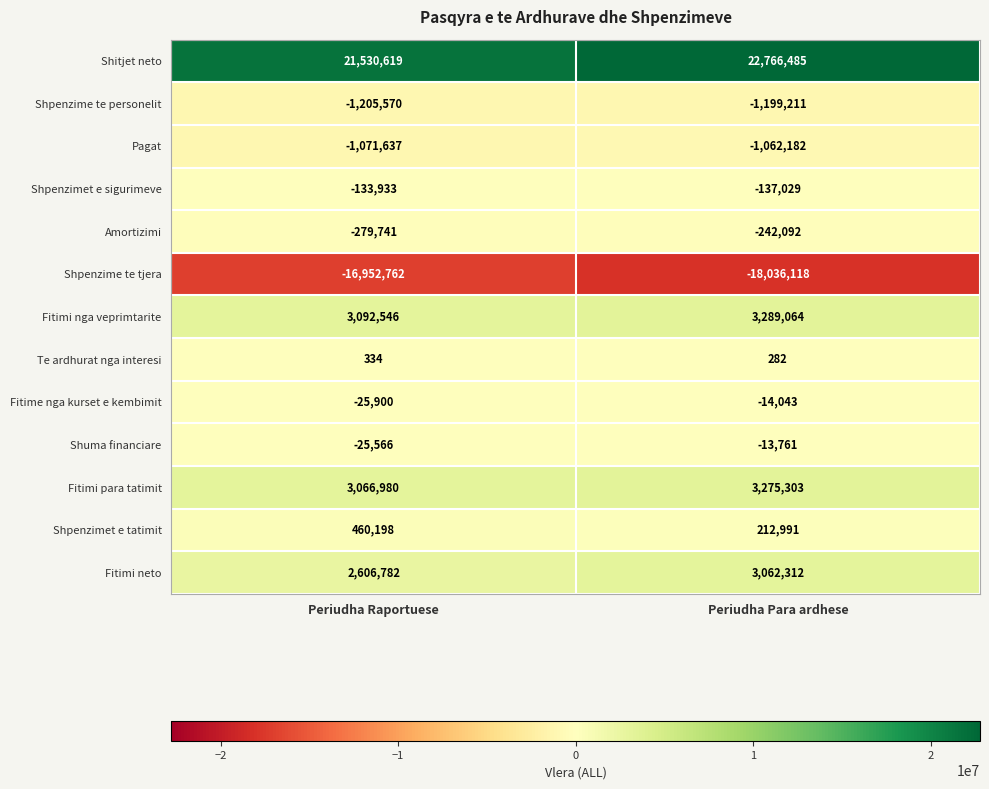

What is the approximate value of Pagat at Periudha Para ardhese?

-1062182